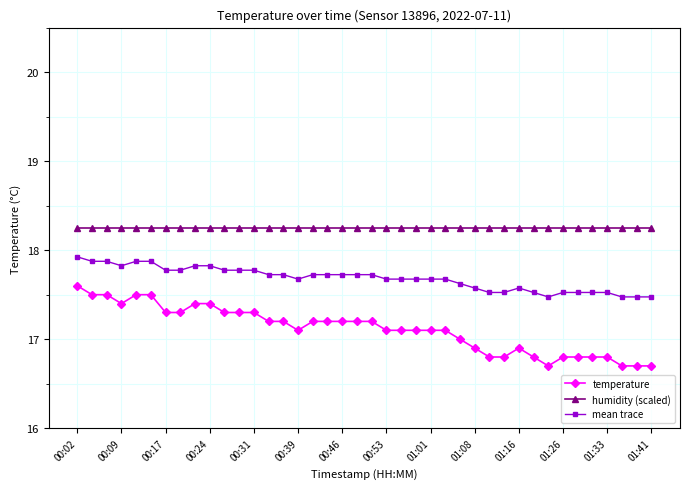

What is the value of the temperature point at the 3rd from the left?

17.5